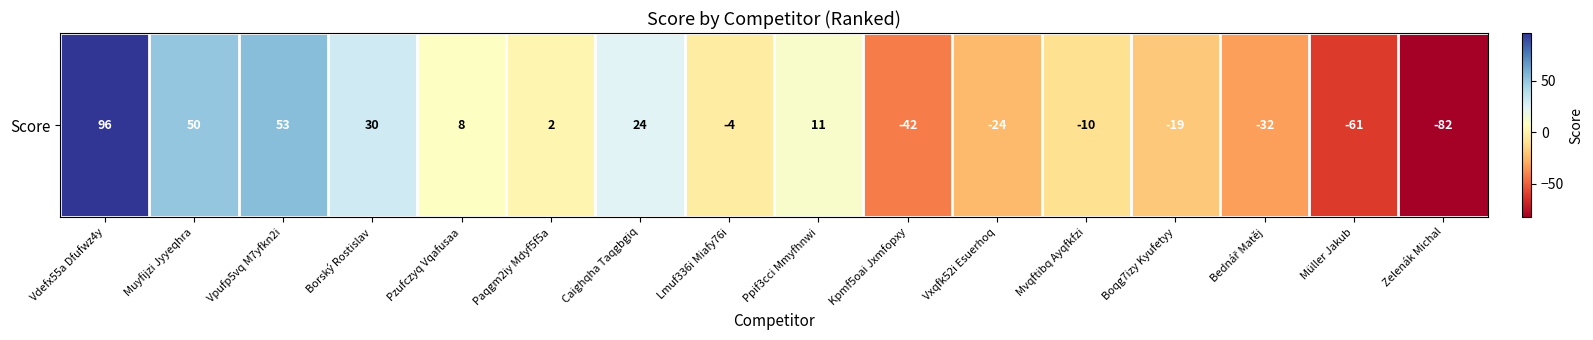

True or false: the data shows 3 at Paqgm2iy Mdyf5f5a.

False